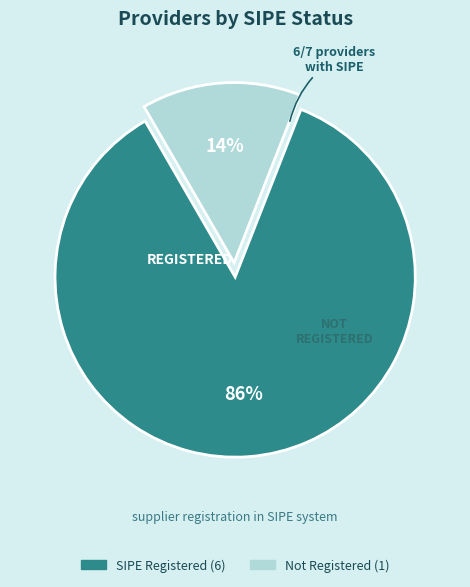

Is there a majority slice in this chart?

Yes